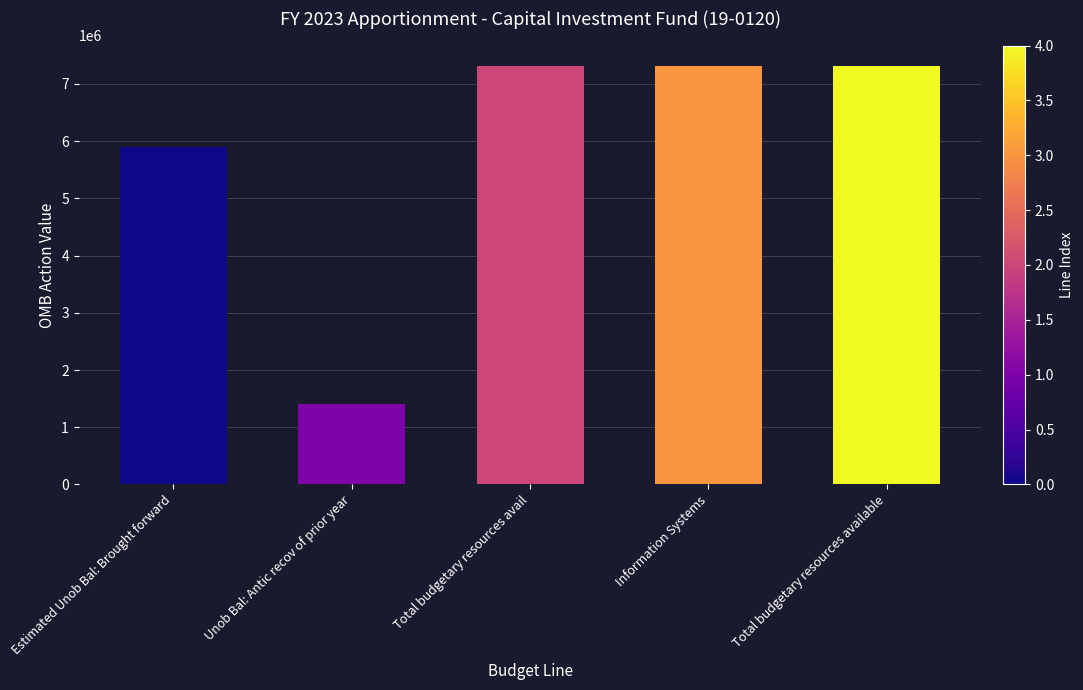

Reading left to right, what are all the values shown in this chart?

Estimated Unob Bal: Brought forward=5900883	Unob Bal: Antic recov of prior year=1405162	Total budgetary resources avail=7306045	Information Systems=7306045	Total budgetary resources available=7306045